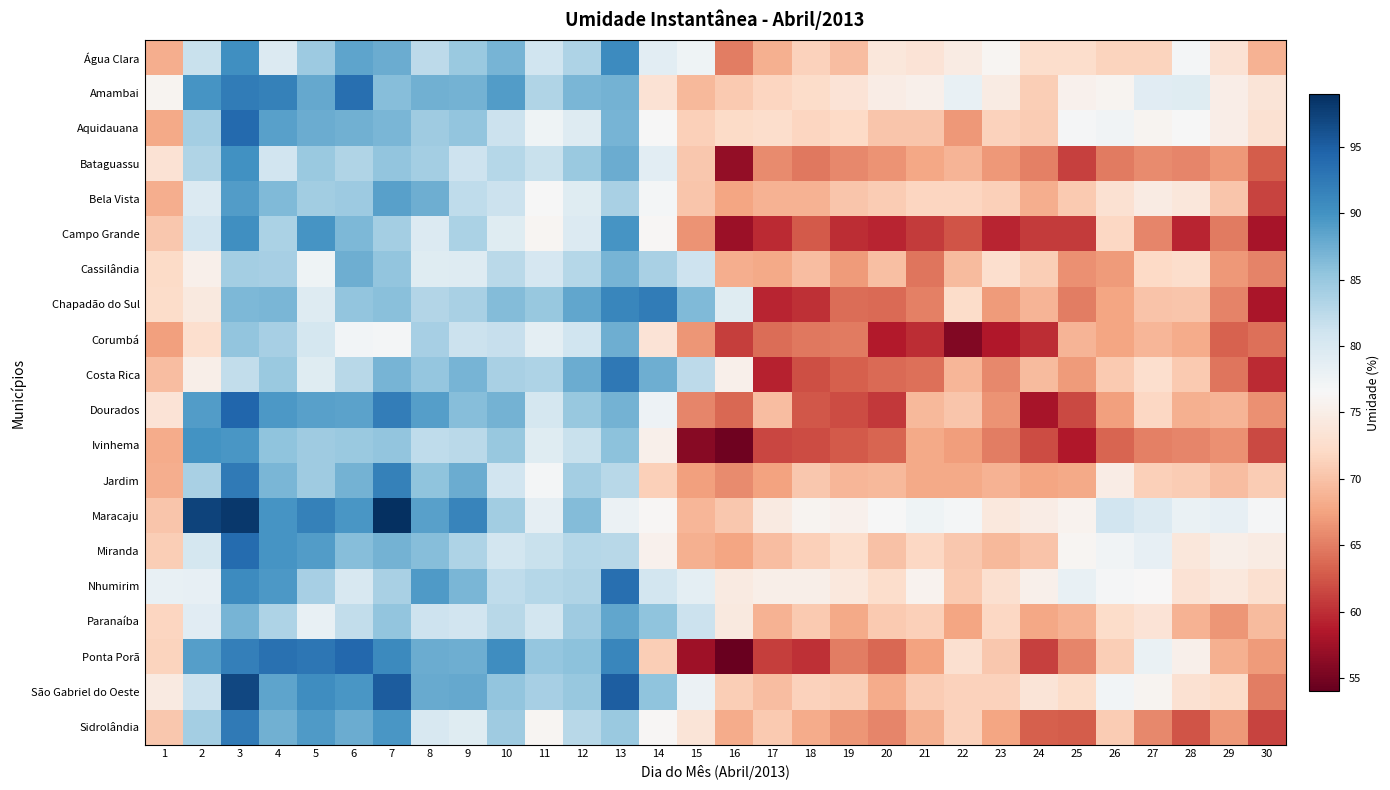

List the series in order of their peak value, lowest first.

Cassilândia, Corumbá, Paranaíba, Bela Vista, Ivinhema, Bataguassu, Campo Grande, Água Clara, Chapadão do Sul, Jardim, Sidrolândia, Costa Rica, Nhumirim, Amambai, Miranda, Aquidauana, Ponta Porã, Dourados, São Gabriel do Oeste, Maracaju